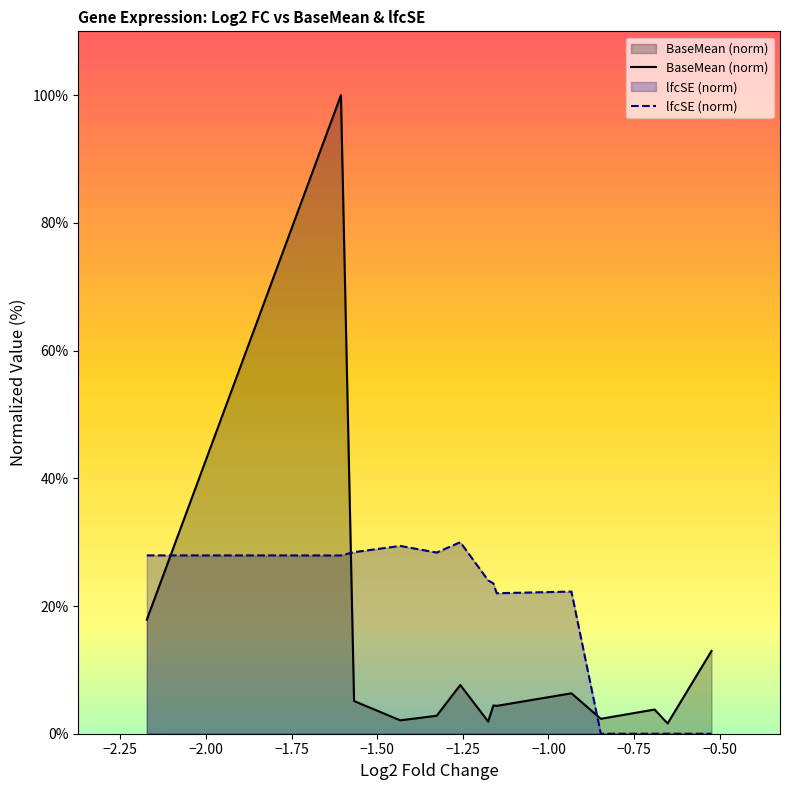

Does the chart have visible grid lines?

No